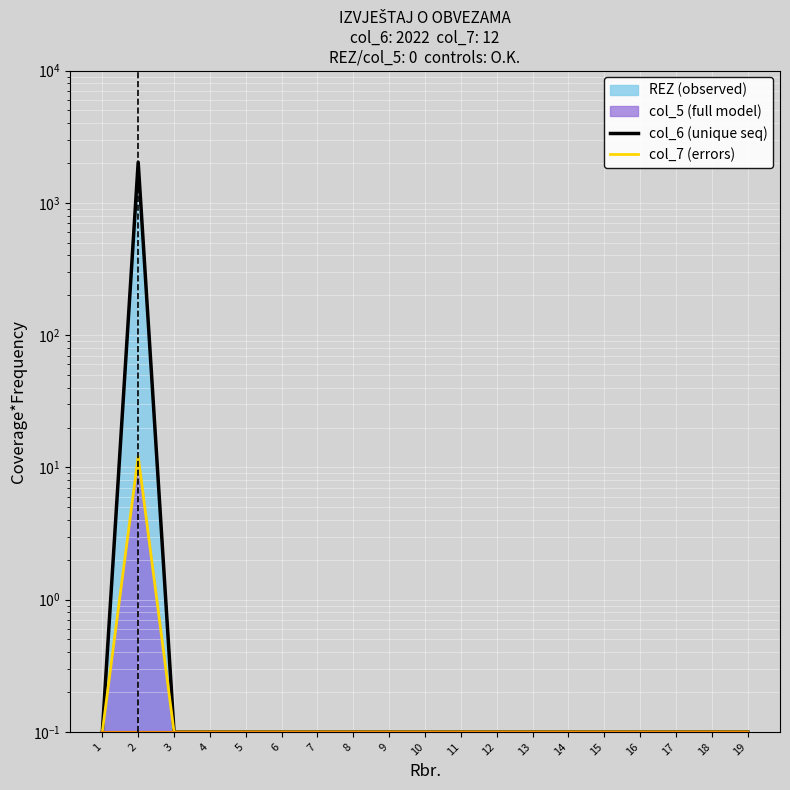

Between 2 and 3, which is larger?

2